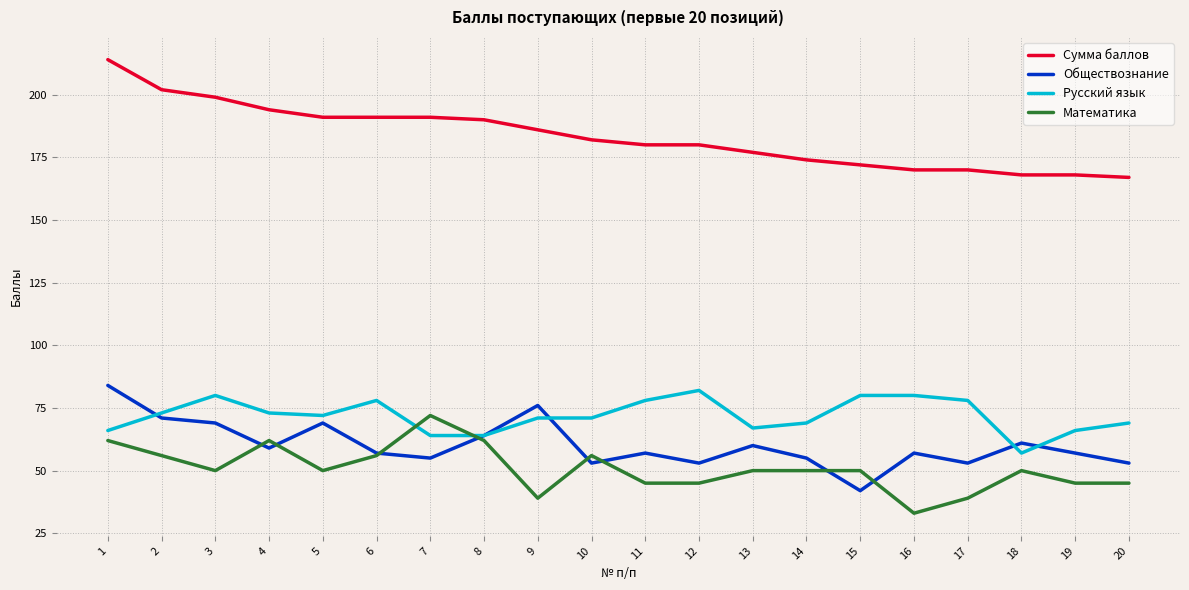

Which category has the highest value in the Математика series?

7